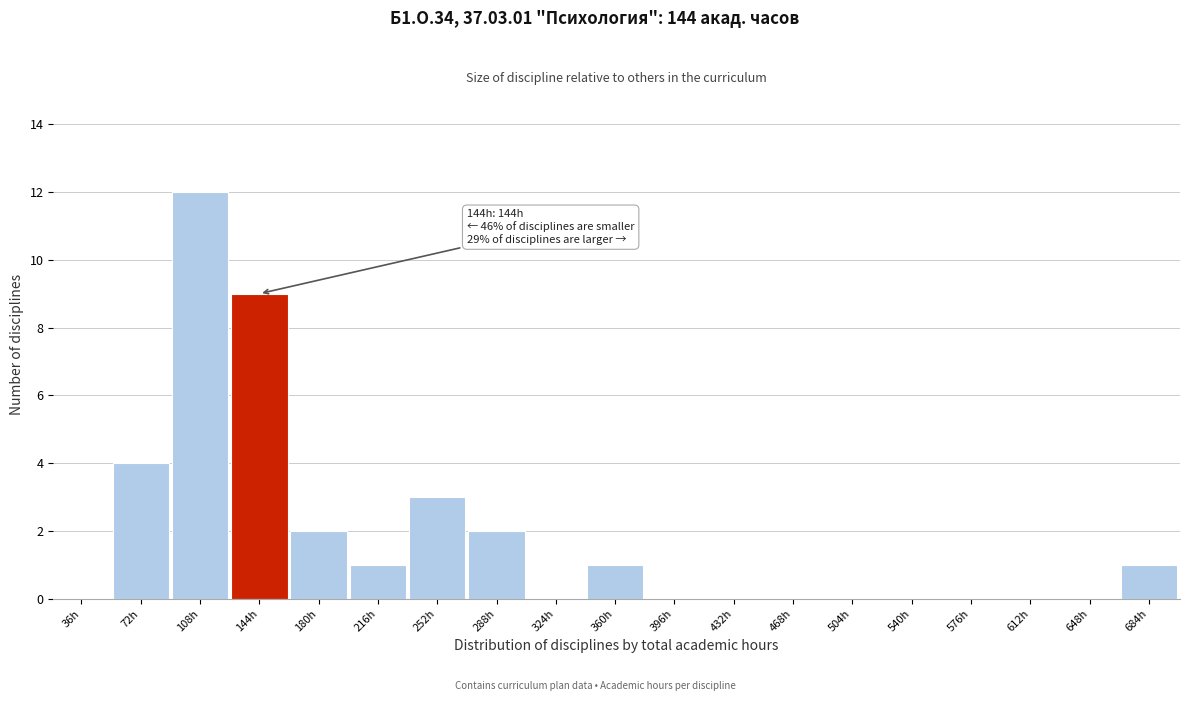

Reading left to right, what are all the values shown in this chart?

36h=0	72h=4	108h=12	144h=9	180h=2	216h=1	252h=3	288h=2	324h=0	360h=1	396h=0	432h=0	468h=0	504h=0	540h=0	576h=0	612h=0	648h=0	684h=1